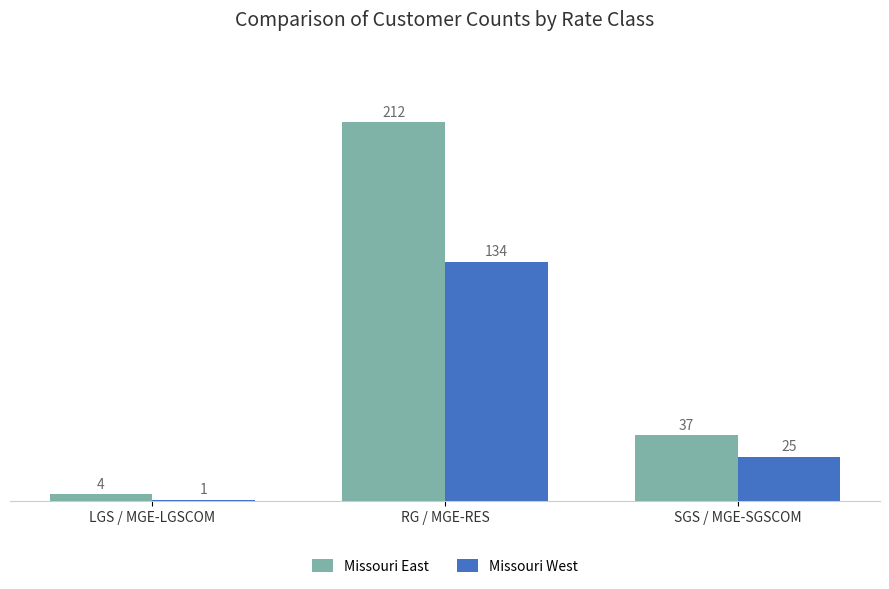

Which series changed the most between LGS / MGE-LGSCOM and RG / MGE-RES?

Missouri East